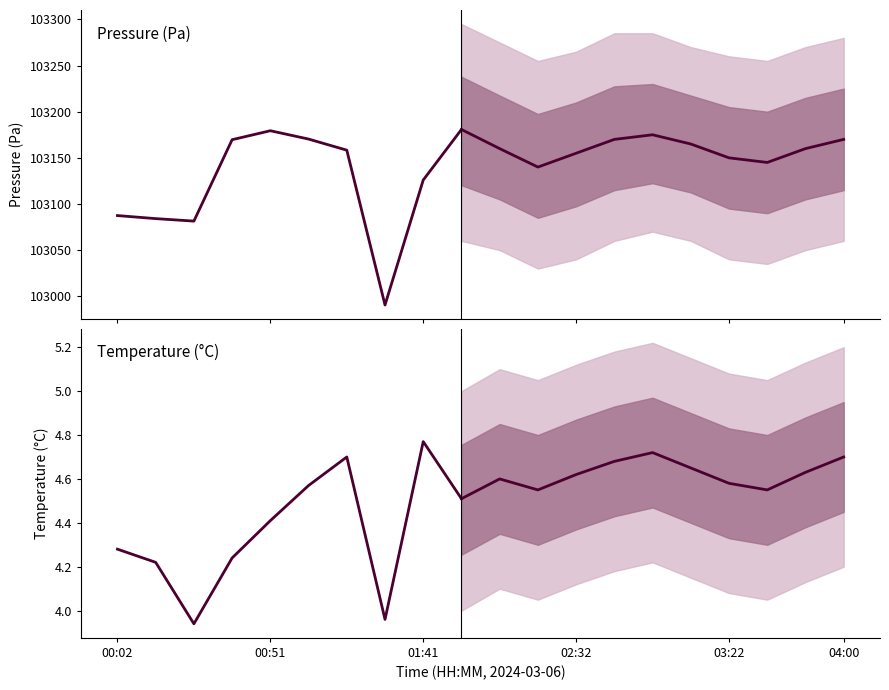

Between 01:41 and 03:47, which is larger?

03:47